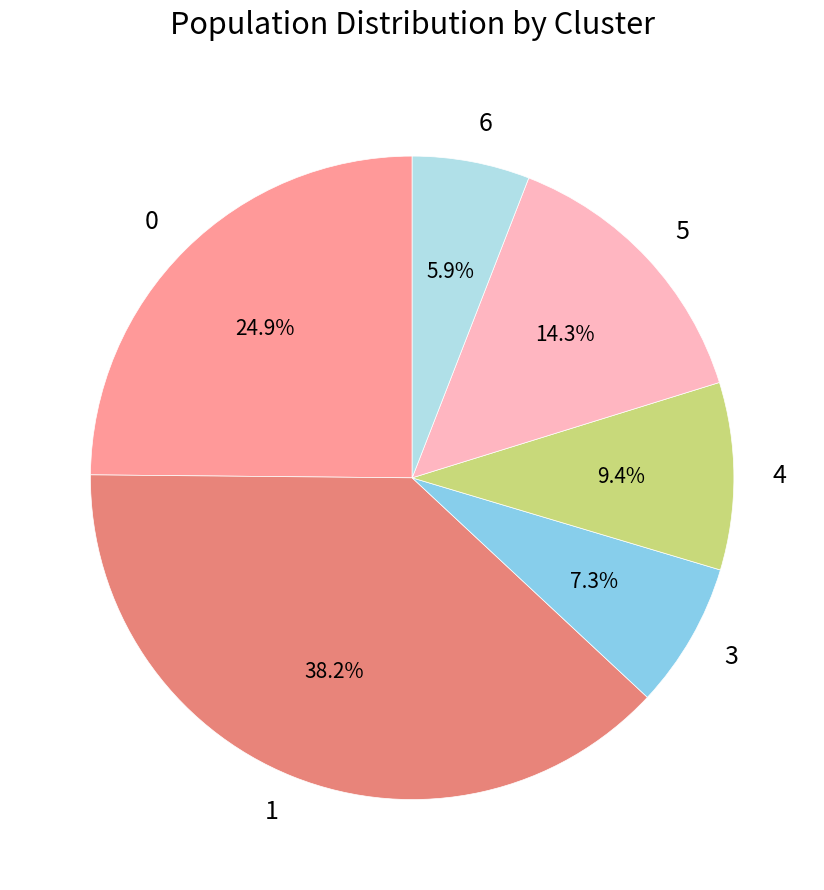

Is there any slice that represents more than half of the pie?

No